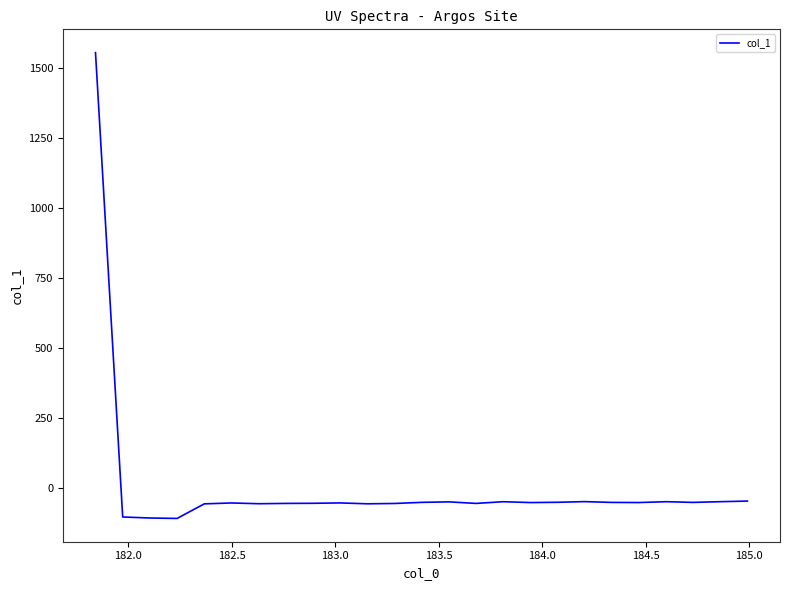

What is the difference between the maximum and minimum values?

1666.0